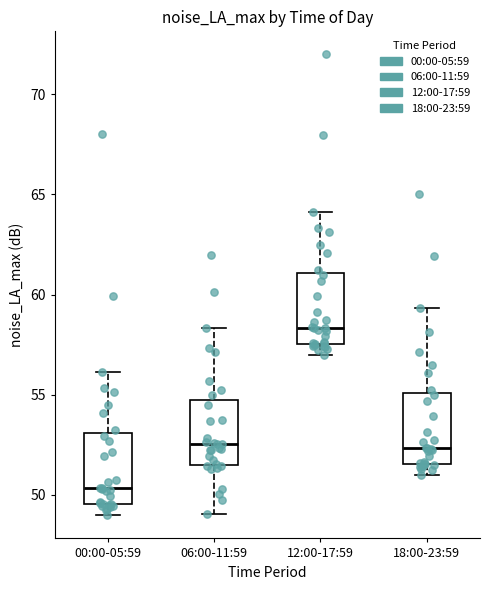

Reading left to right, transcribe this box plot: for each box, give where its median line is, the range the box spans, and where its two whiskers end, as read against the y-axis. The values are not printed on the chart, so give them approximately, as read against the axis.

00:00-05:59: median 50.5, box 49.5 to 53.0, whiskers 49.0 to 56.0
06:00-11:59: median 52.5, box 51.5 to 54.5, whiskers 49.0 to 58.5
12:00-17:59: median 58.5, box 57.5 to 61.0, whiskers 57.0 to 64.0
18:00-23:59: median 52.5, box 51.5 to 55.0, whiskers 51.0 to 59.5